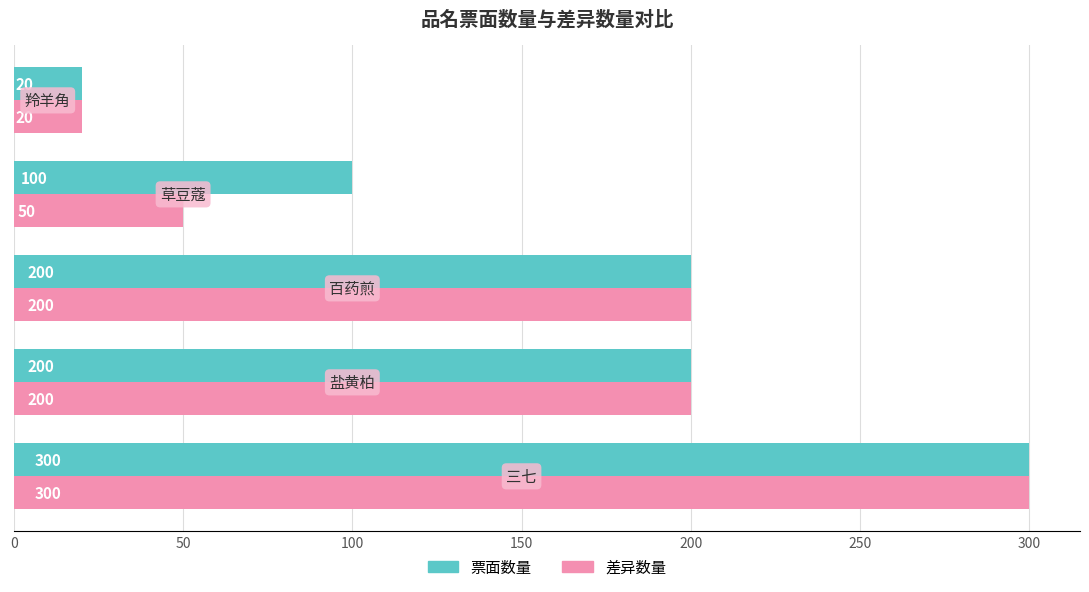

Count the 差异数量 values in the range 50 to 200.

3